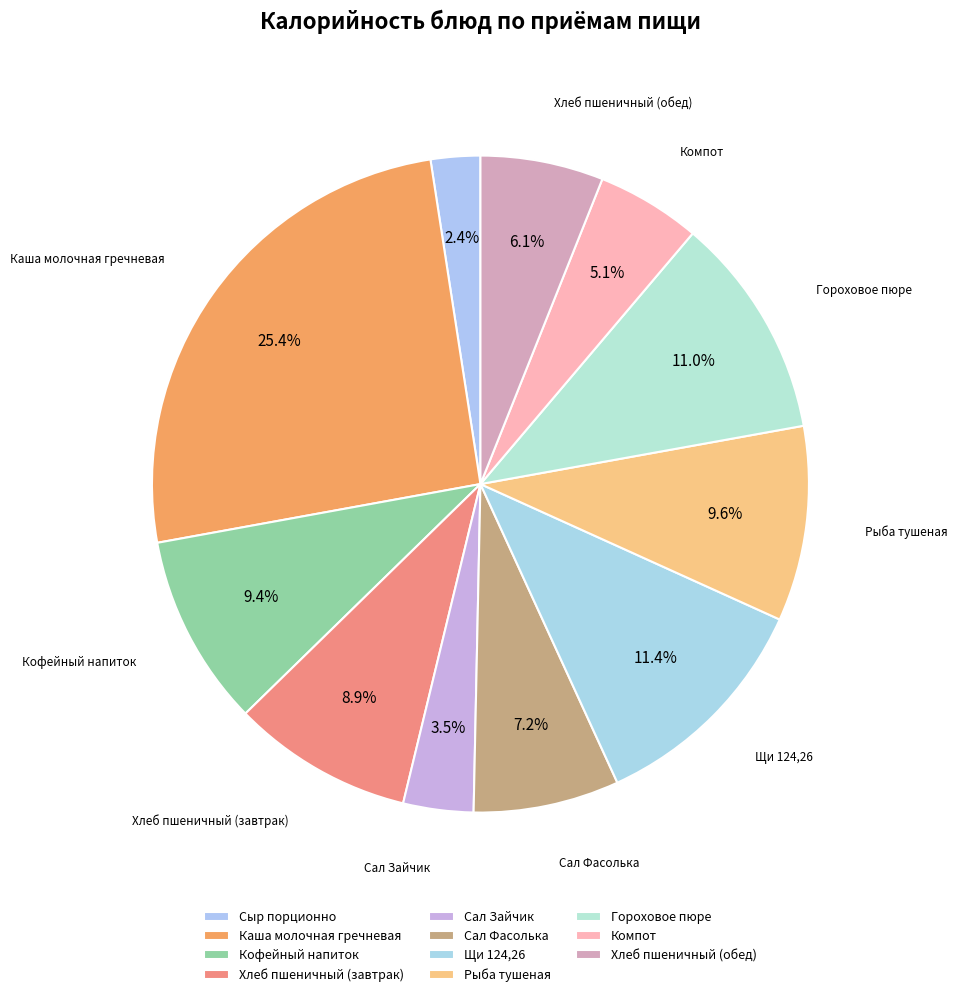

Count the number of slices in the pie.

11